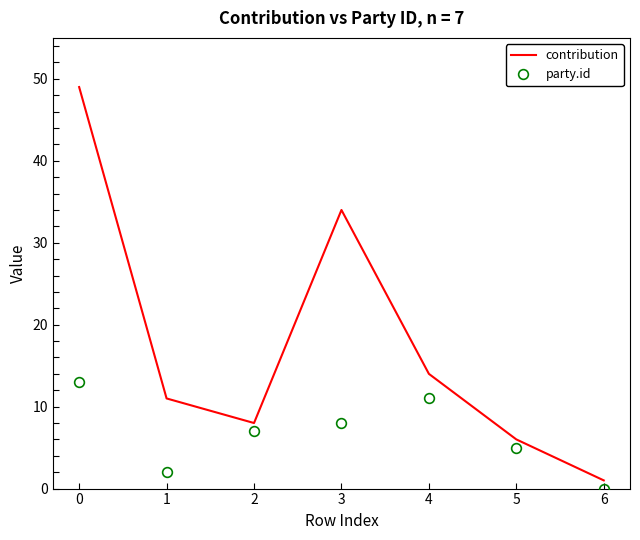

Reading left to right, list all the values displayed in this chart.

contribution: 0=49	1=11	2=8	3=34	4=14	5=6	6=1
party.id: 0=13	1=2	2=7	3=8	4=11	5=5	6=0